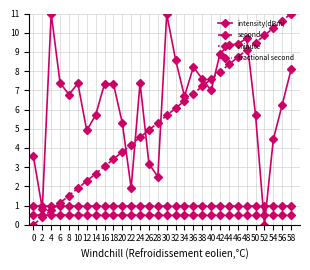

What is the value of the second point at the 10th from the left?

3.4